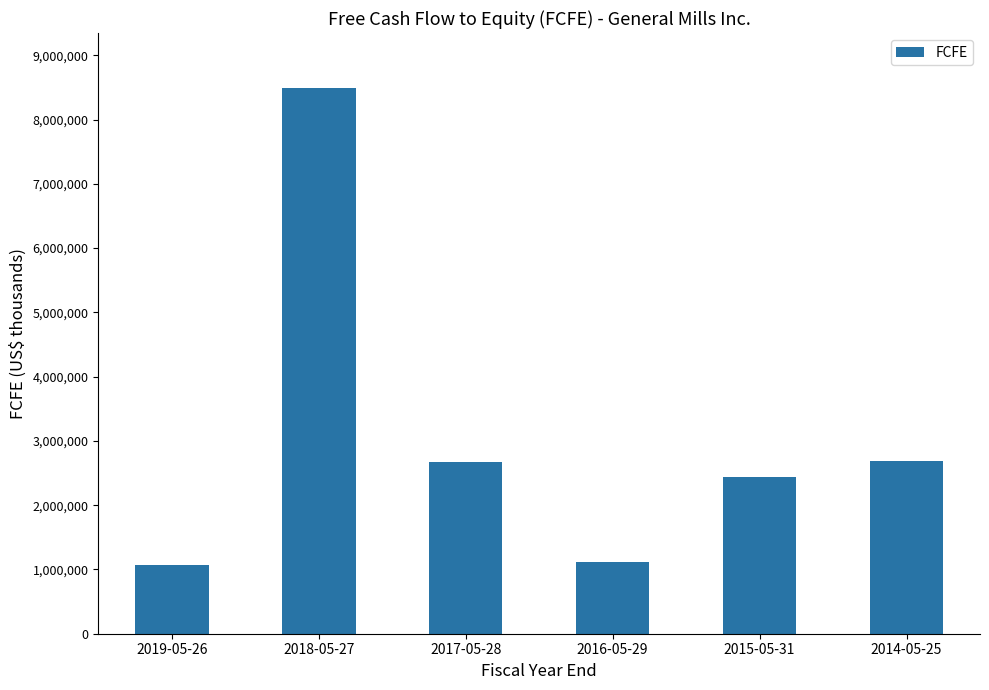

What is the change in value from 2016-05-29 to 2014-05-25?

+1562000